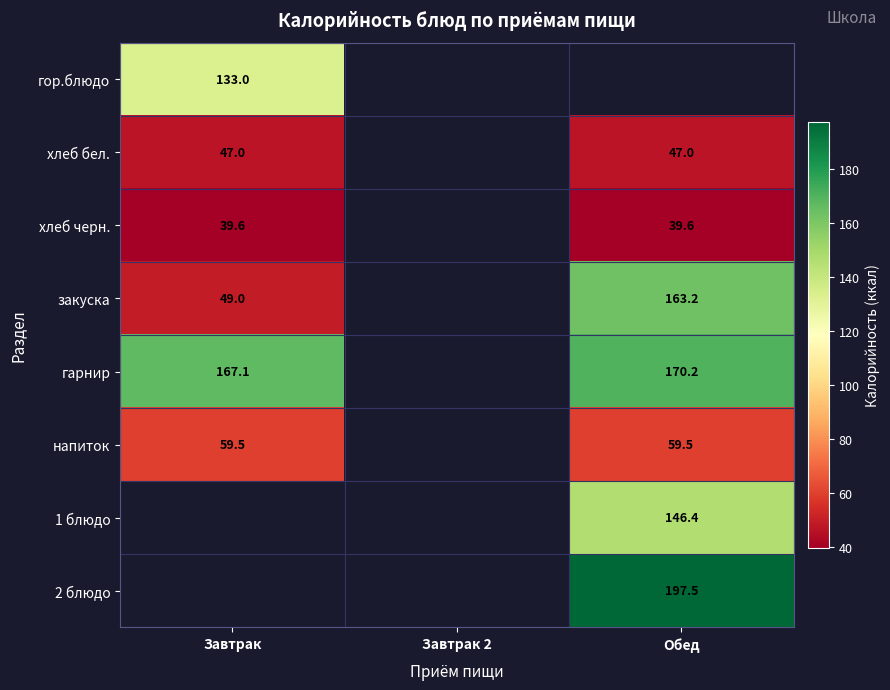

Which category has the lowest value in the хлеб черн. series?

Завтрак